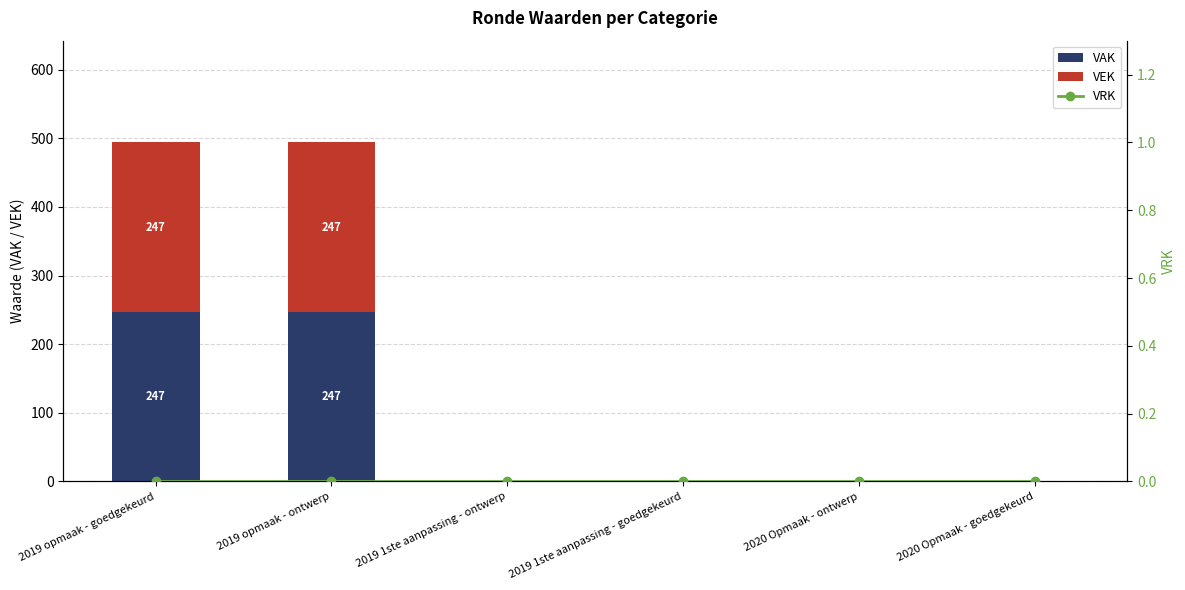

What is the total value across all series at 2019 opmaak - goedgekeurd?

494